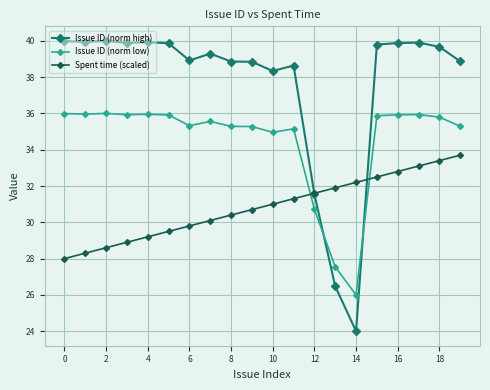

True or false: Issue ID (norm low) has more than 1 points higher than both neighbors.

True